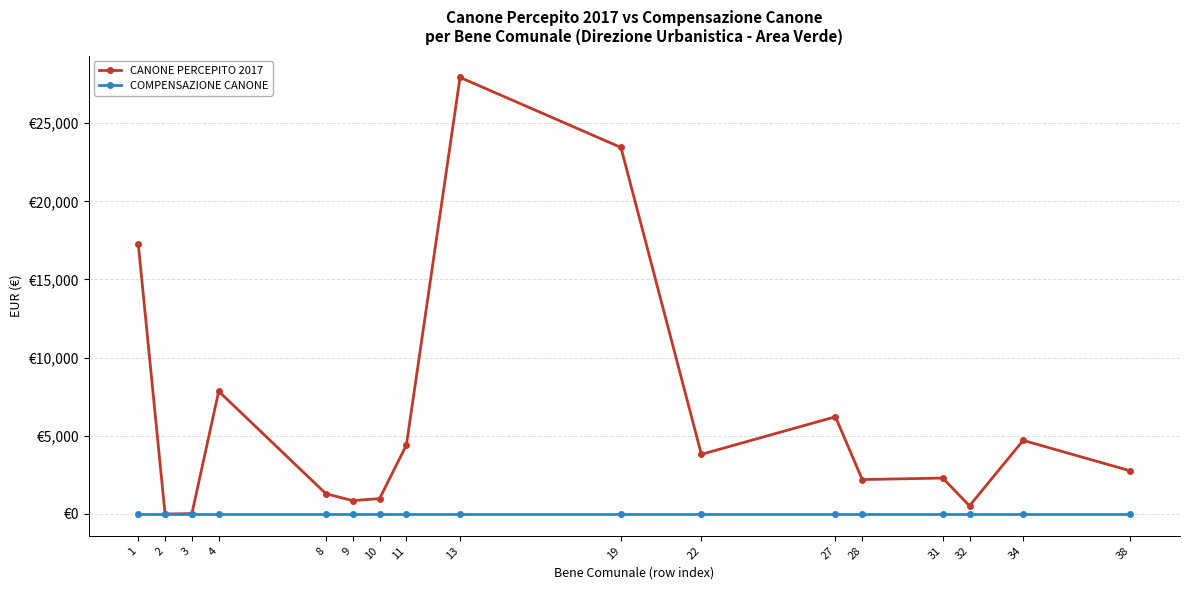

List the series in order of their peak value, highest first.

CANONE PERCEPITO 2017, COMPENSAZIONE CANONE